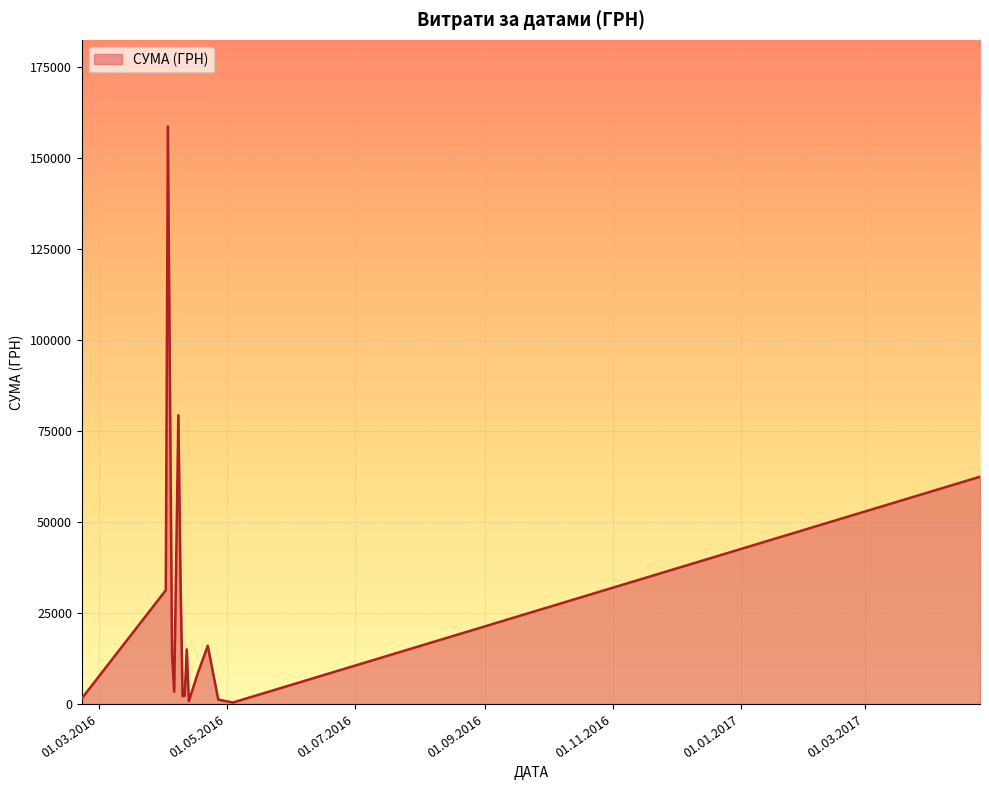

What is the difference between the maximum and minimum values?

158325.8